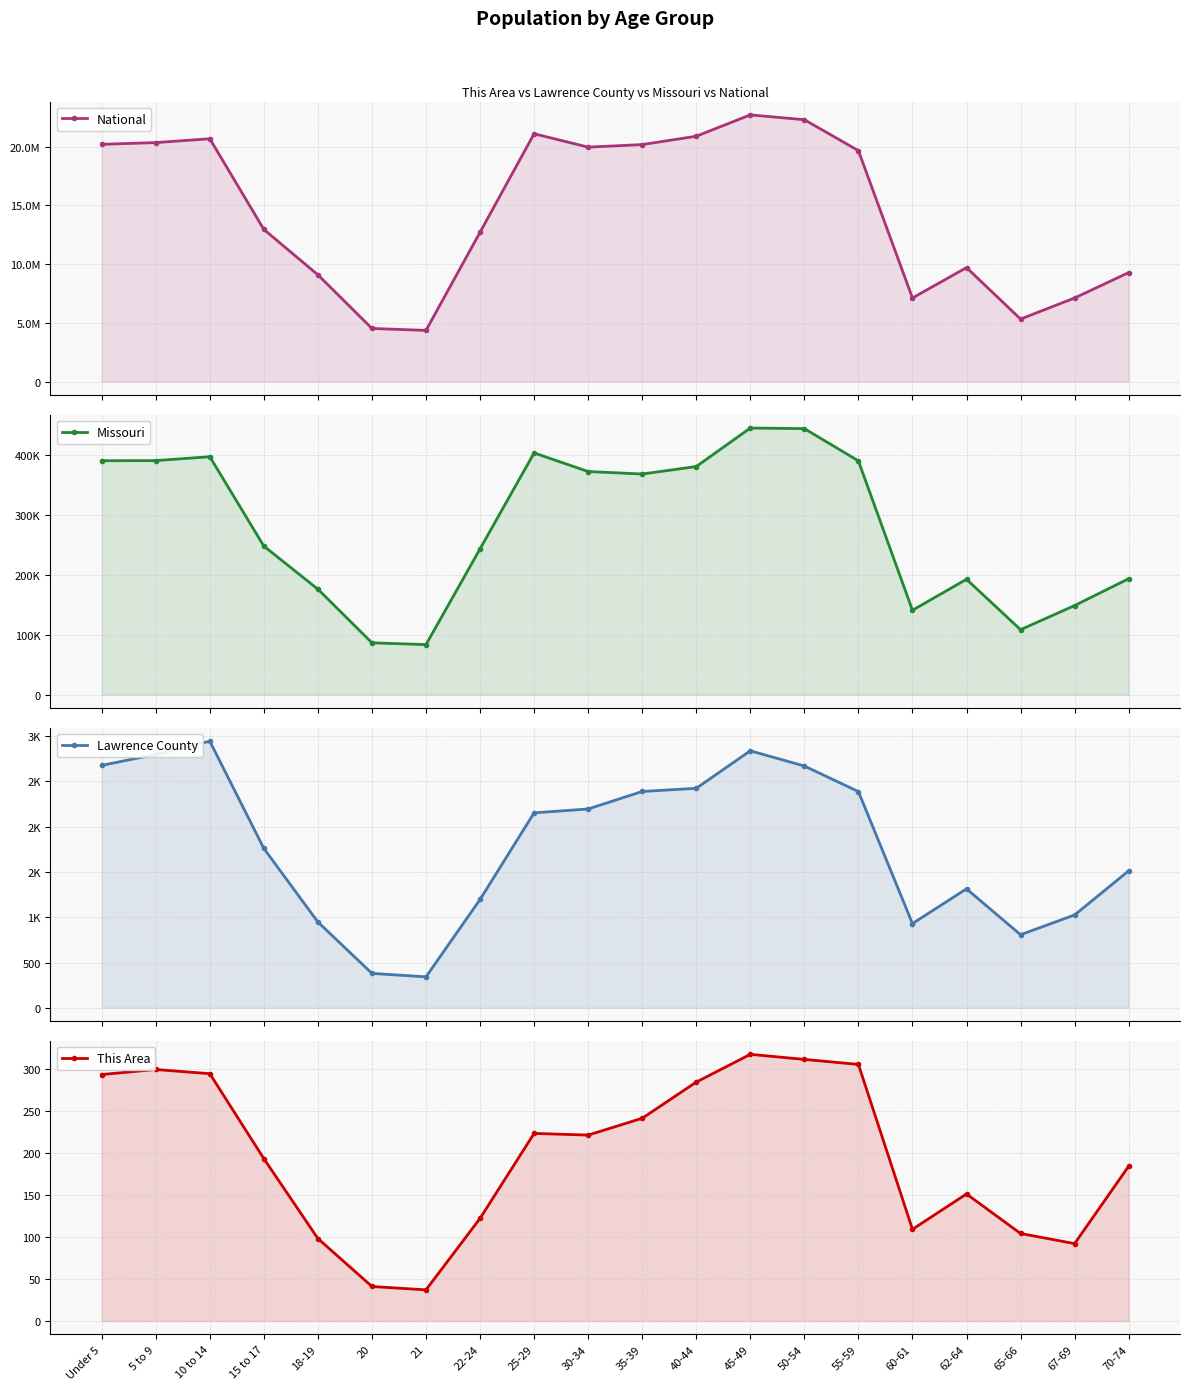

At 35-39, list the series in order from largest to smallest.

National, Missouri, Lawrence County, This Area